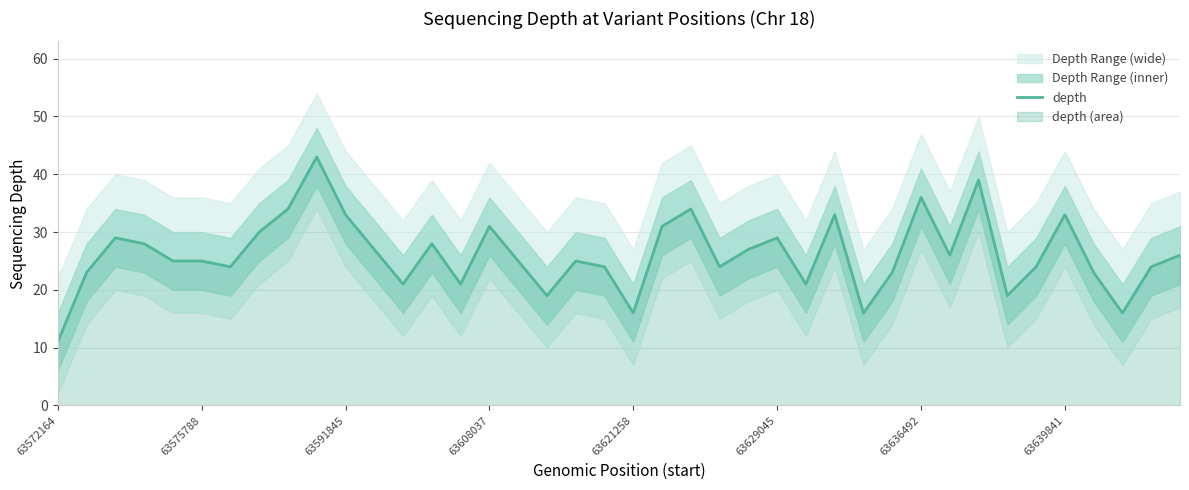

What is the minimum value shown in the chart?

11